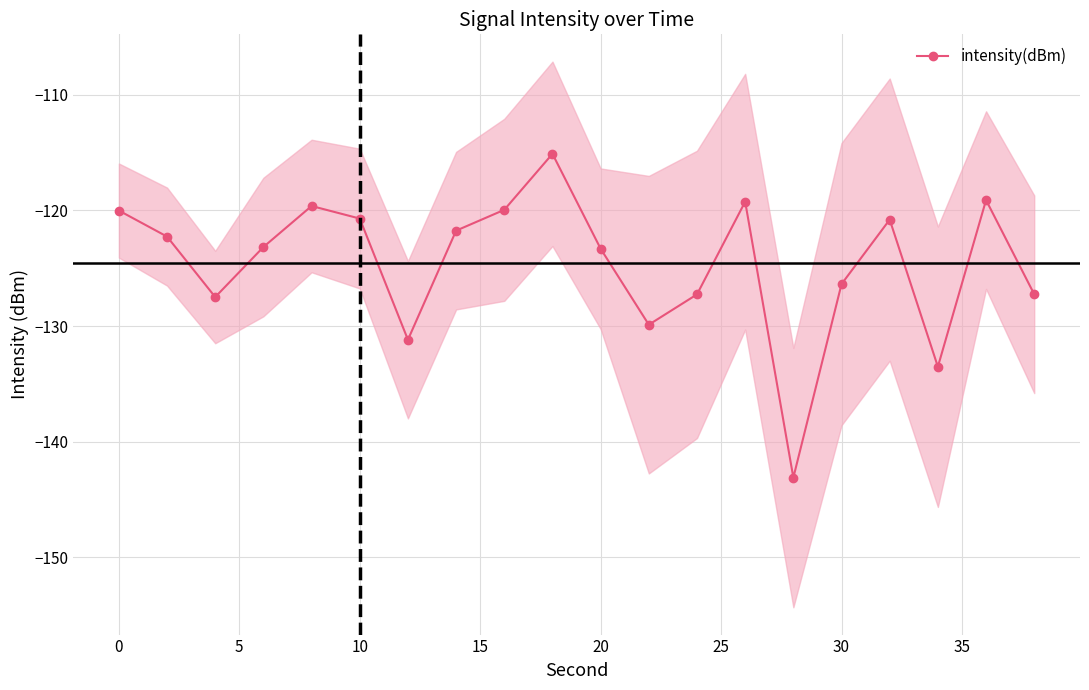

How many interior local valleys does the intensity(dBm) series have?

5